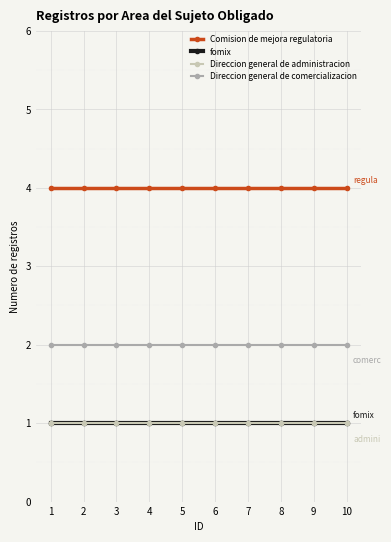

Is this an area chart (filled region under the line)?

No